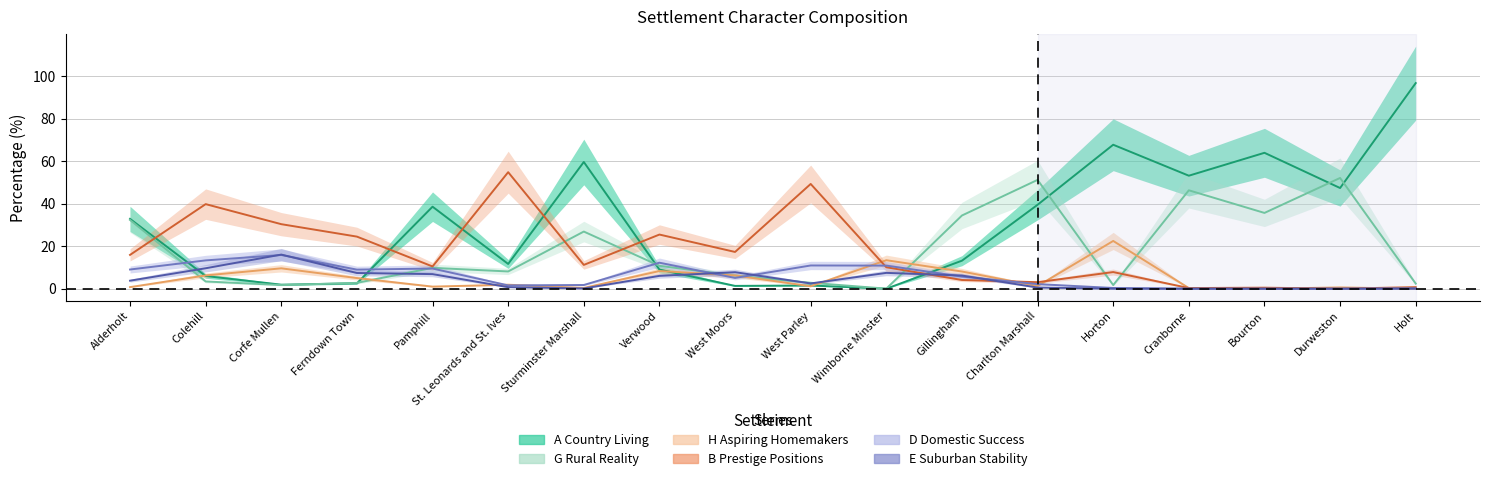

How many intersections are there between B Prestige Positions and G Rural Reality?

6